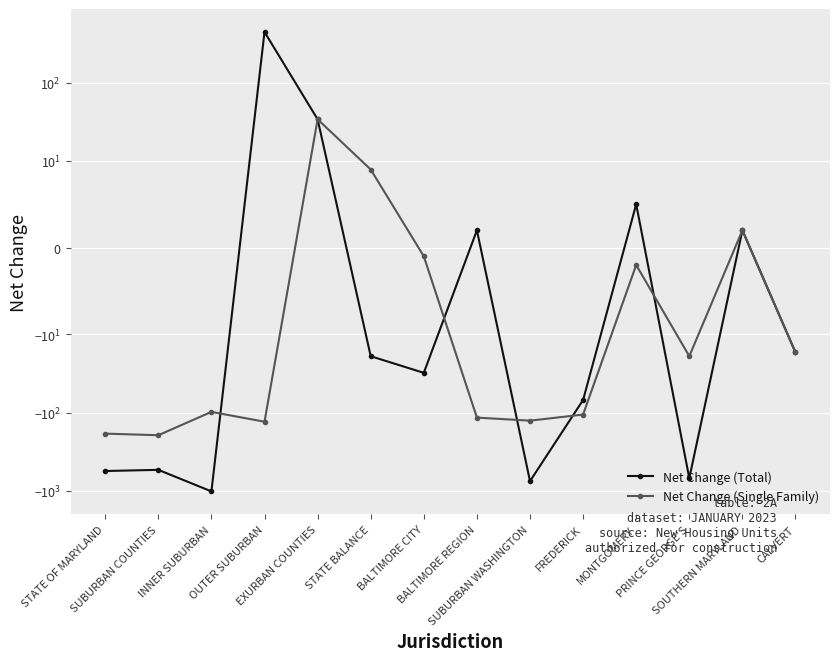

The value of Net Change (Total) at INNER SUBURBAN is -414. True or false?

False